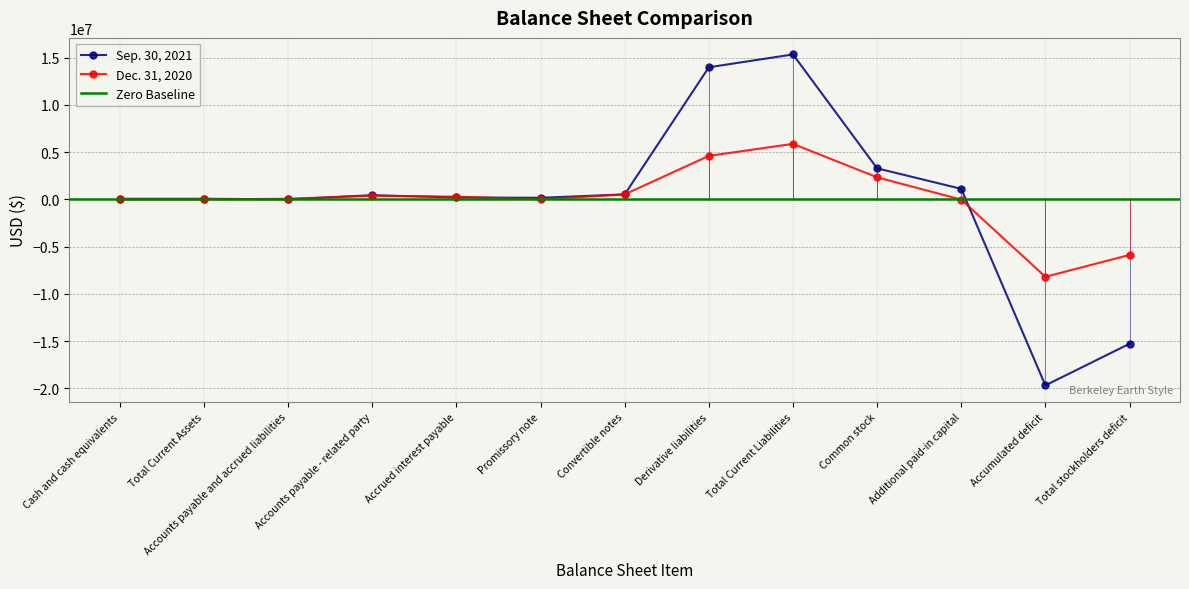

What is the value of the Dec. 31, 2020 point at the 1st from the left?

4142